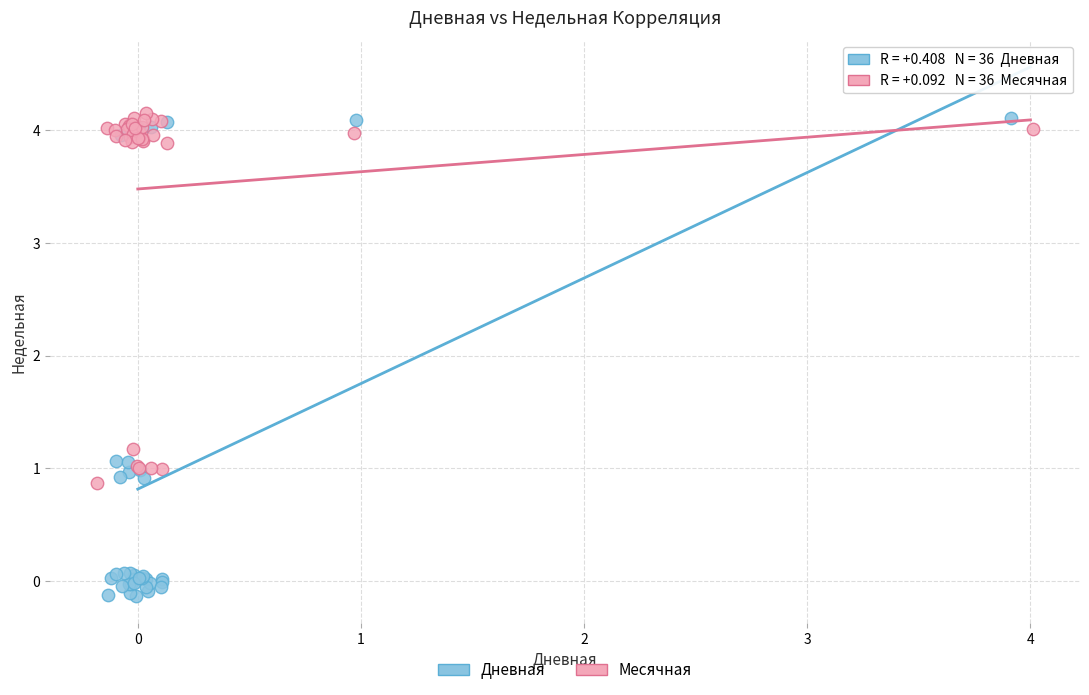

Which series has the largest Y range (max minus min)?

Дневная